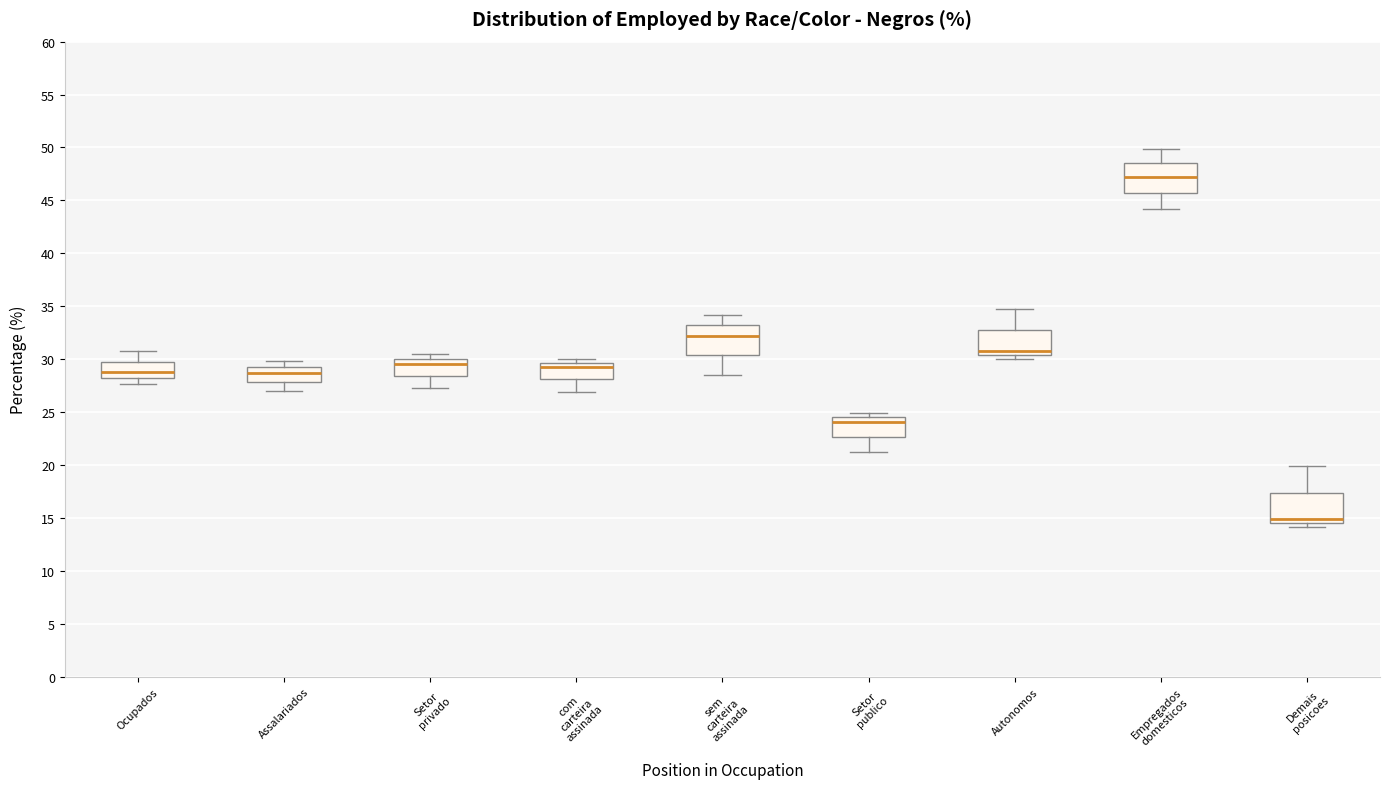

Which box's median line is the highest?

Empregados domesticos